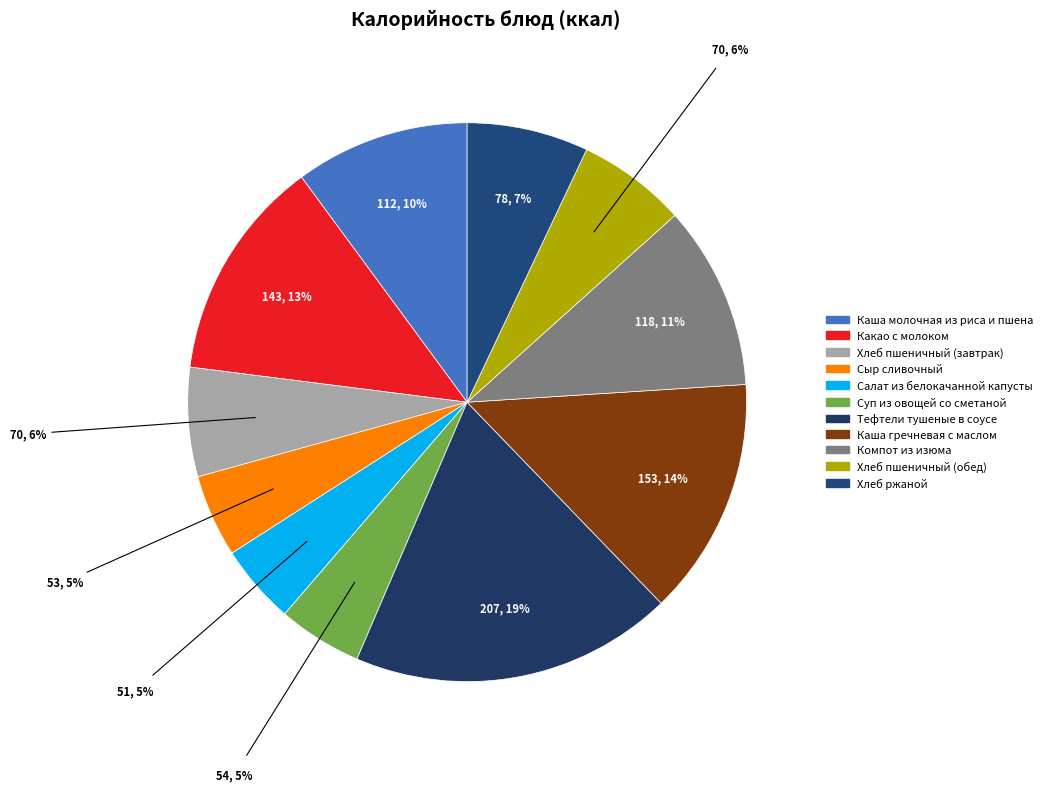

Which category has the biggest portion of the pie?

Тефтели тушеные в соусе